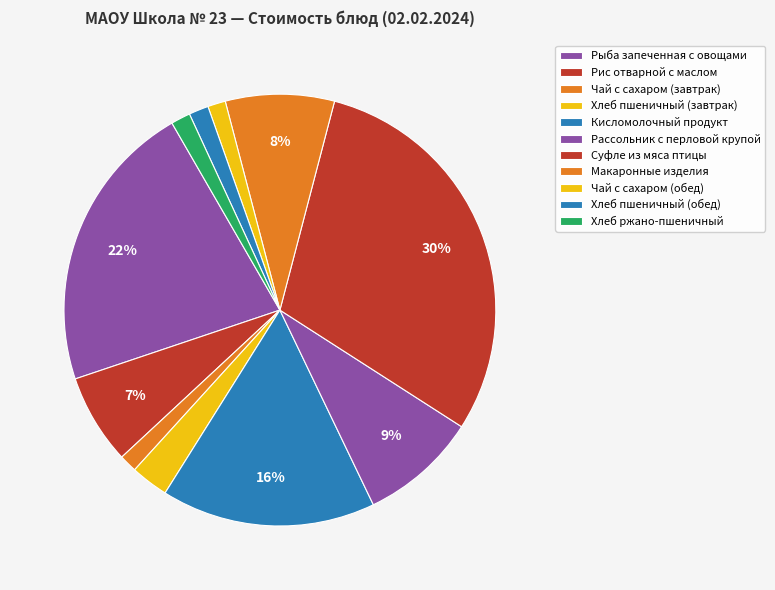

Approximately how many times larger is the value at Рыба запеченная с овощами compared to Суфле из мяса птицы?

0.7